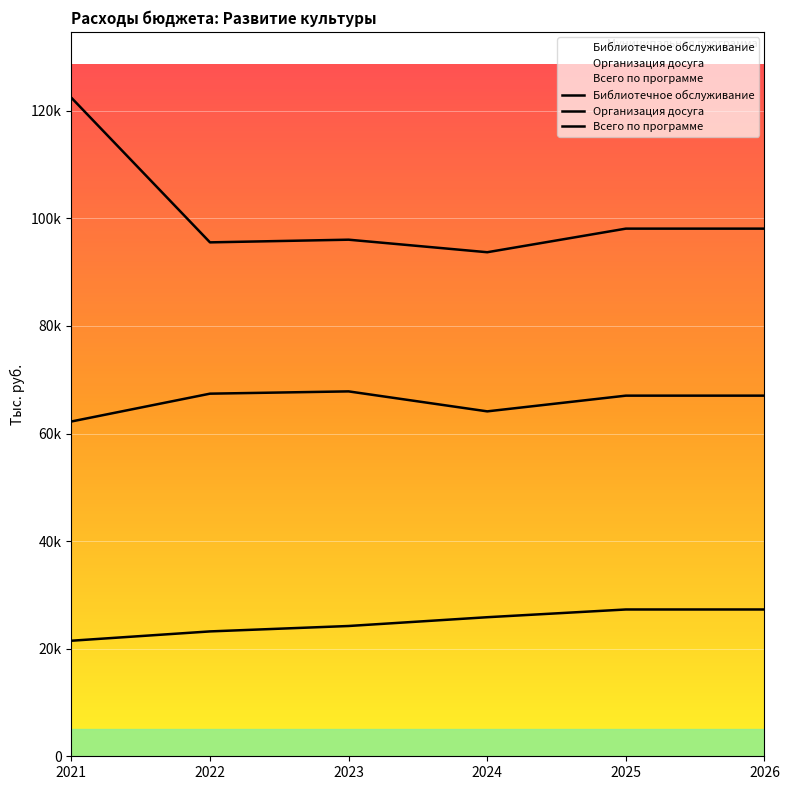

Which series changed the most between 2021 and 2022?

Всего по программе